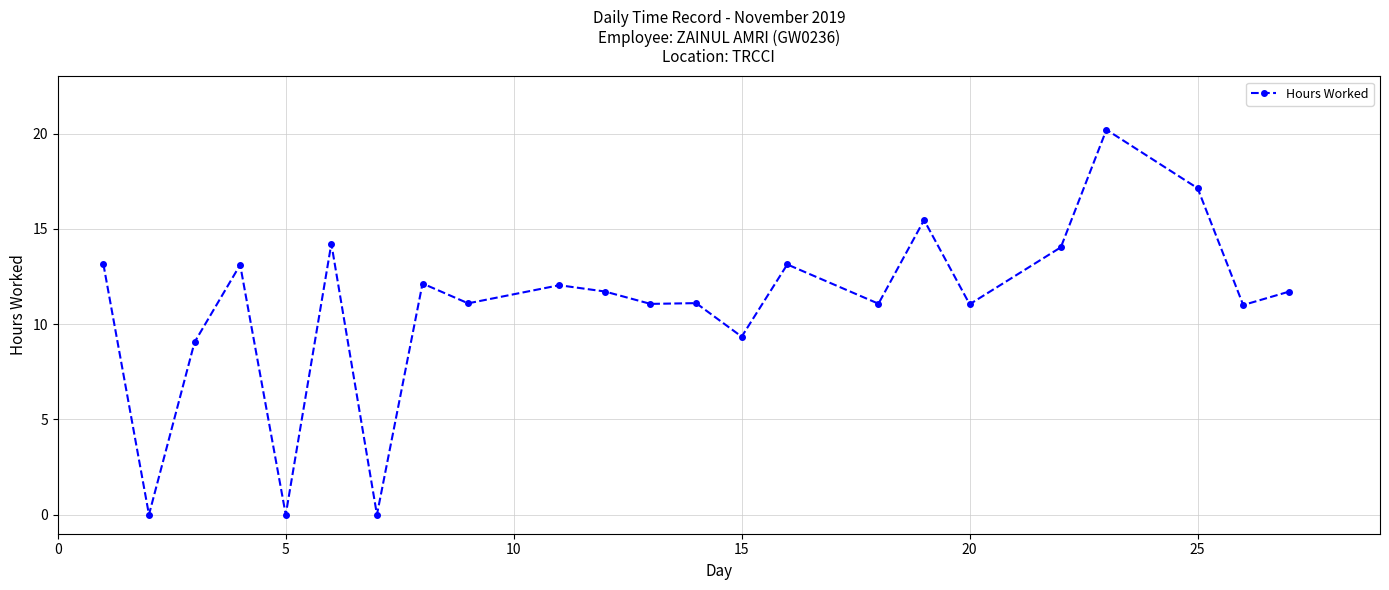

What is the greatest value displayed?

20.2